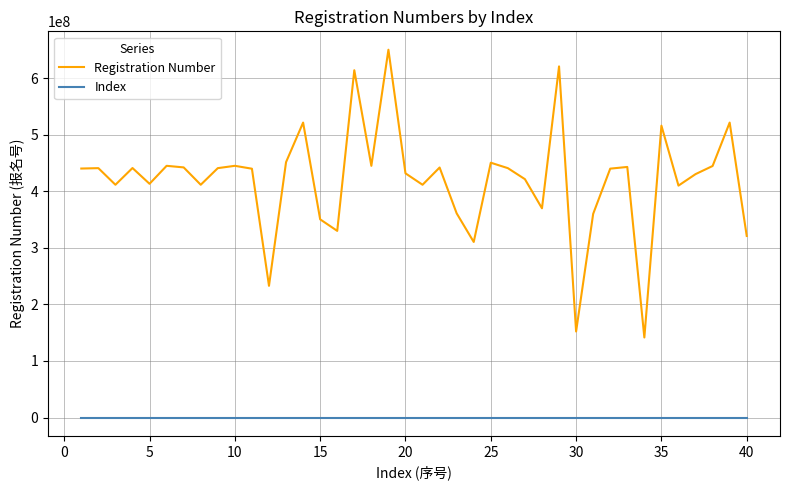

True or false: Registration Number and Index intersect in this chart.

False